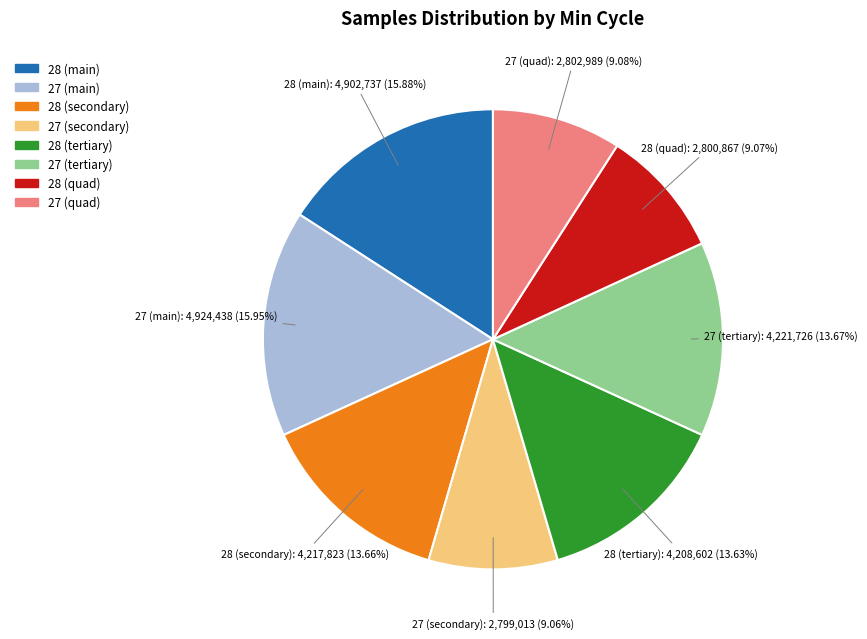

Is there any slice that represents more than half of the pie?

No